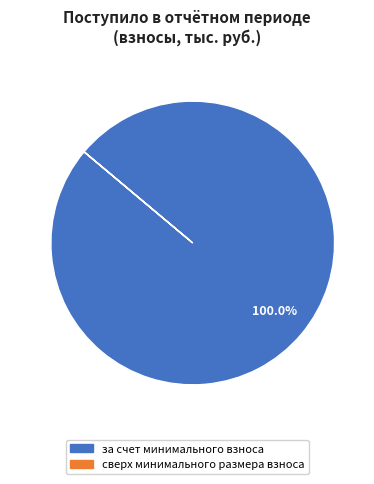

To the nearest percent, what is the average slice percentage?

50%